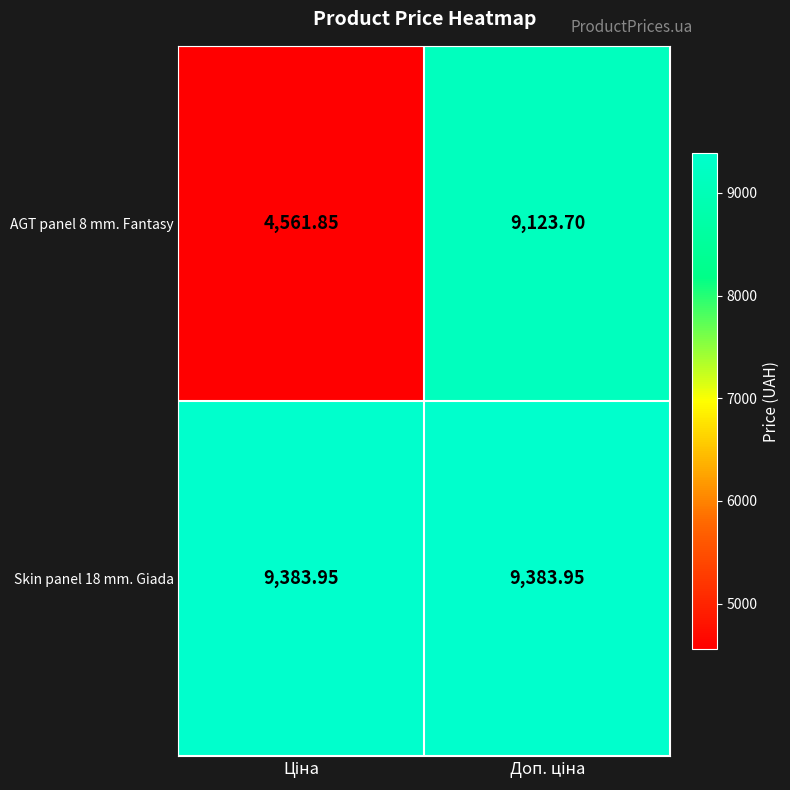

Between Ціна and Доп. ціна, which is larger?

Доп. ціна